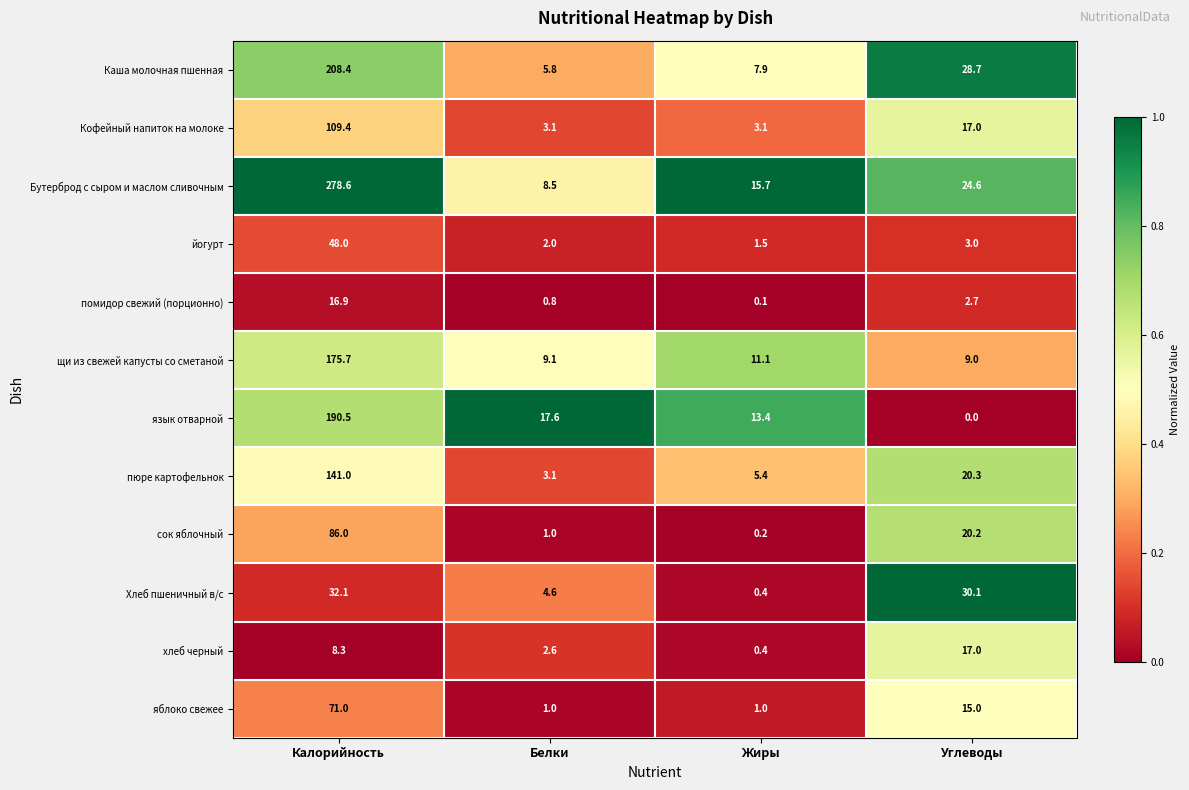

Which category has the lowest value across all series?

Углеводы